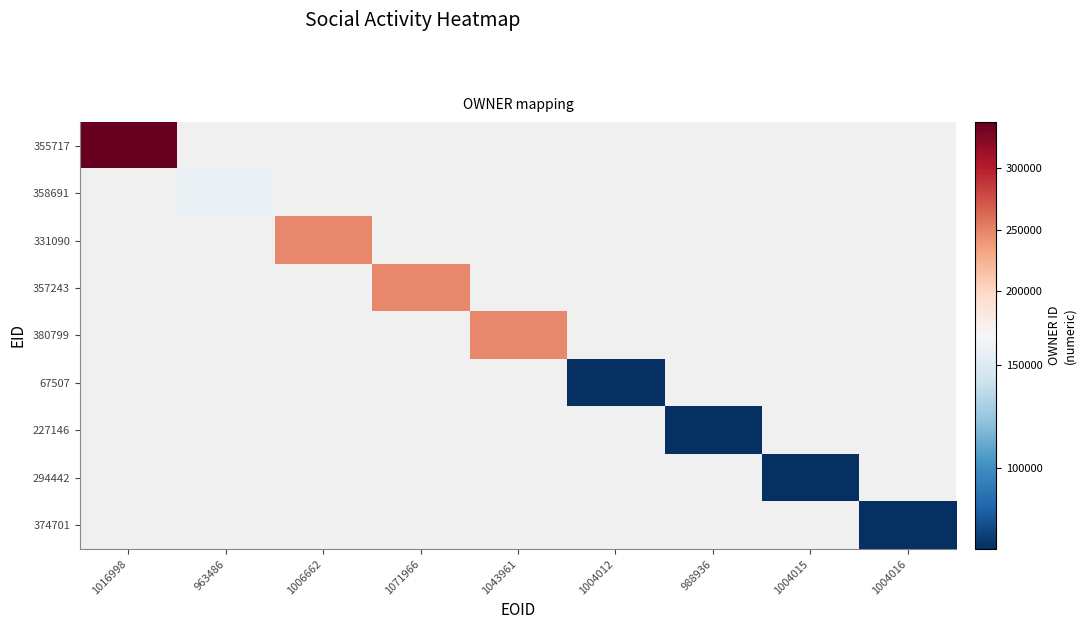

At which category does the chart reach its minimum across all series?

1004012